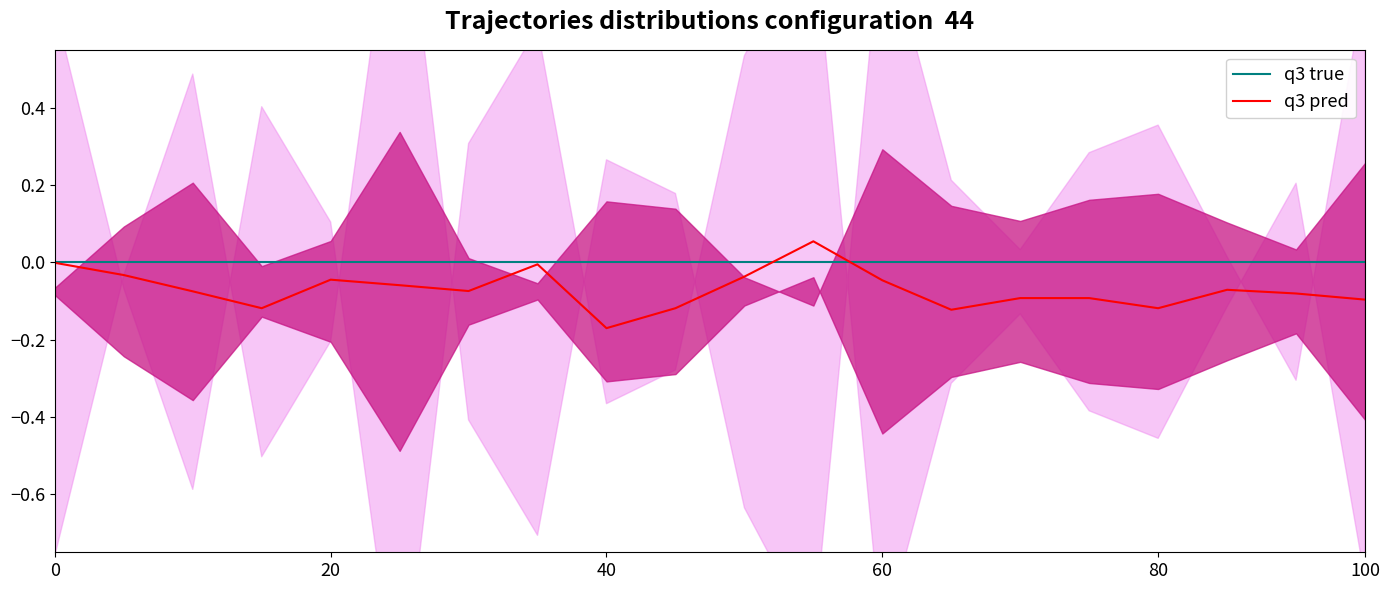

What is the value of the q3 pred point at the 3rd from the left?

-0.1